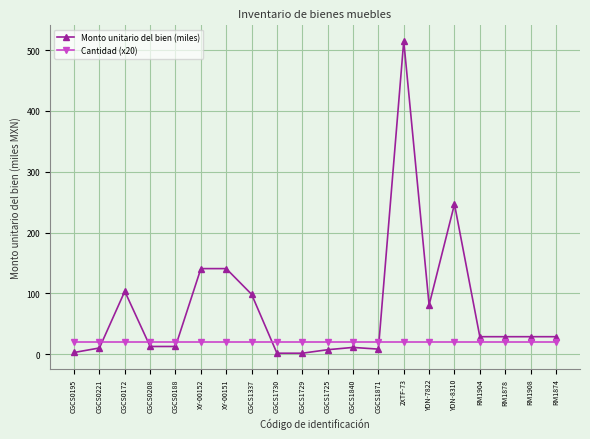

True or false: Monto unitario del bien (miles) has more than 0 points higher than both neighbors.

True